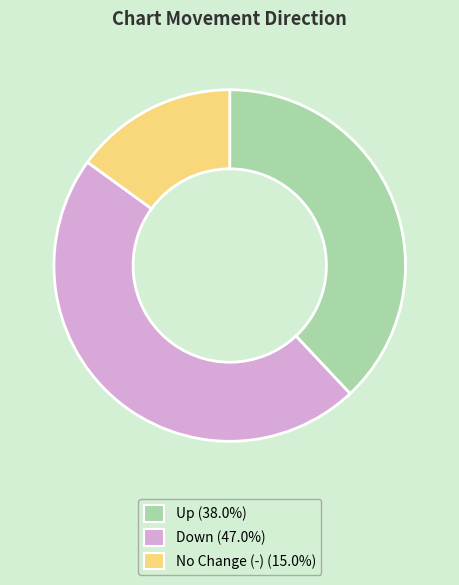

Does any single category account for the majority?

No